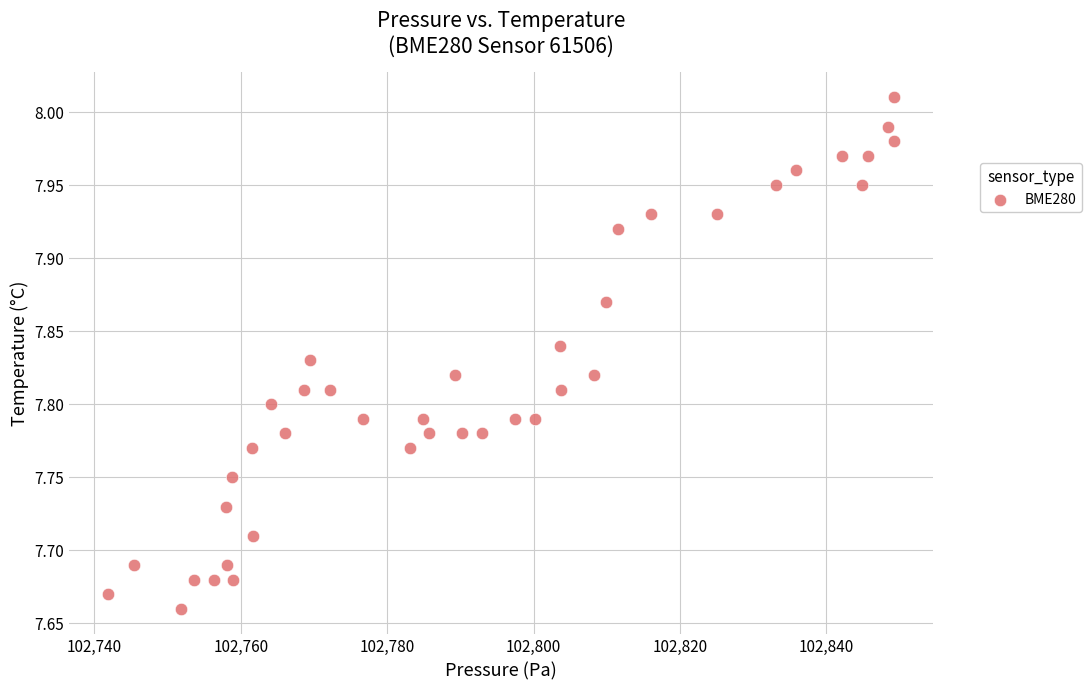

What is the range of X values (max minus min)?

107.3